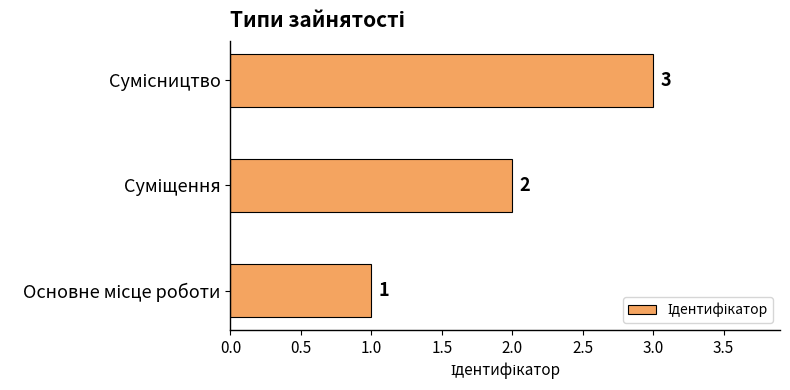

What is the greatest value displayed?

3